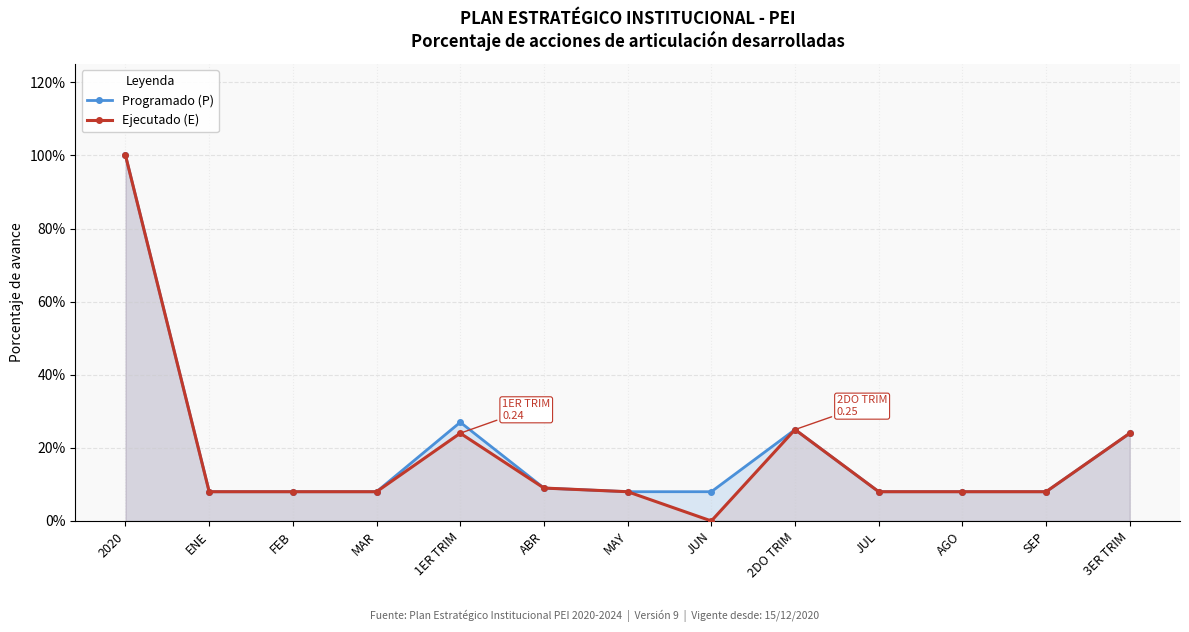

What is the label of the 11th point from the left?

AGO